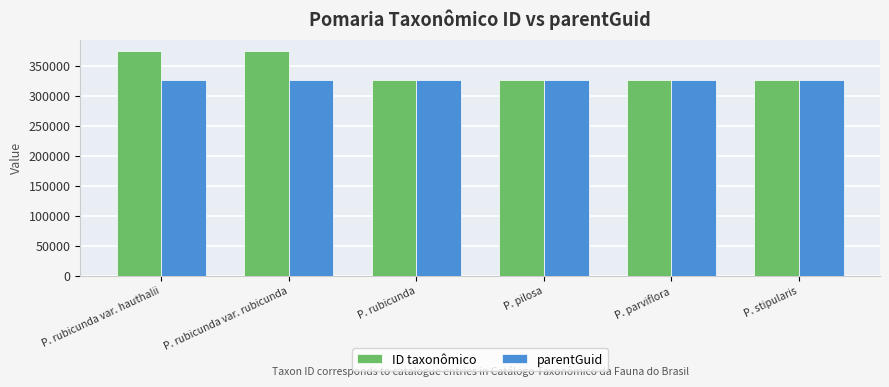

Is the value of ID taxonômico at P. rubicunda var. rubicunda greater than the value of parentGuid at P. rubicunda var. rubicunda?

Yes